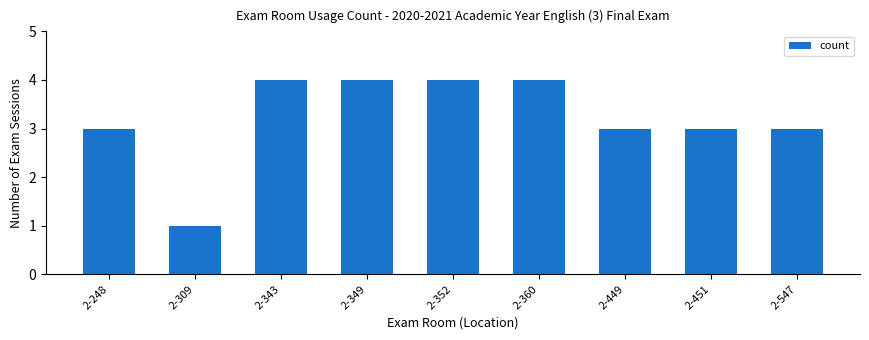

What is the difference between the values at 2-360 and 2-449?

1